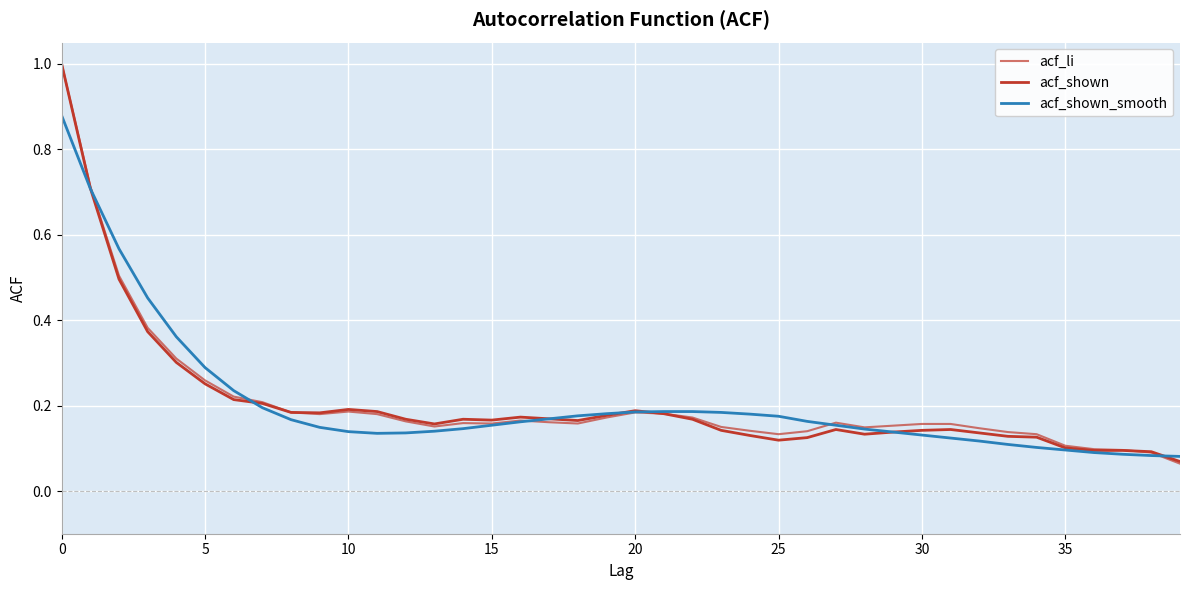

Rank the series by their average value, from highest to lowest.

acf_li, acf_shown_smooth, acf_shown